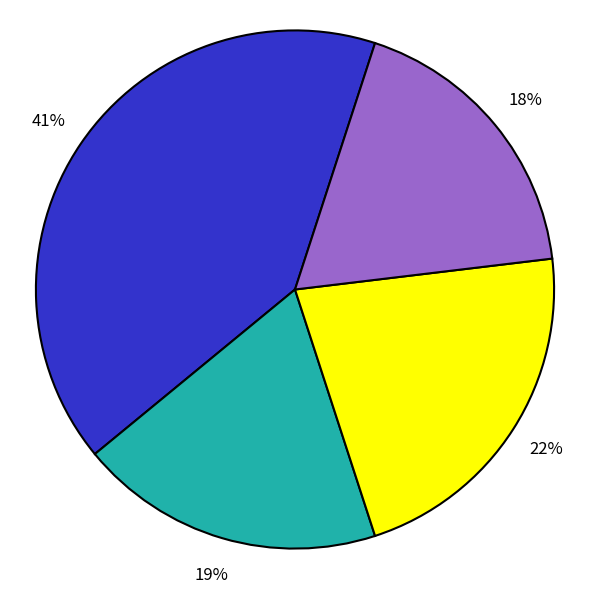

To the nearest percent, what is the average slice percentage?

25%